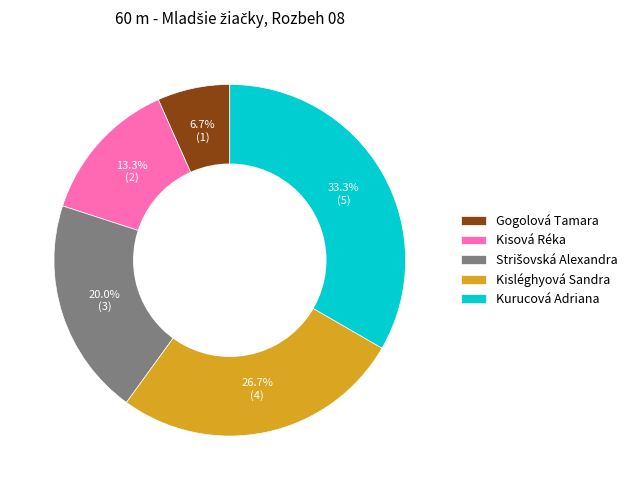

Which category has the biggest portion of the pie?

Kurucová Adriana